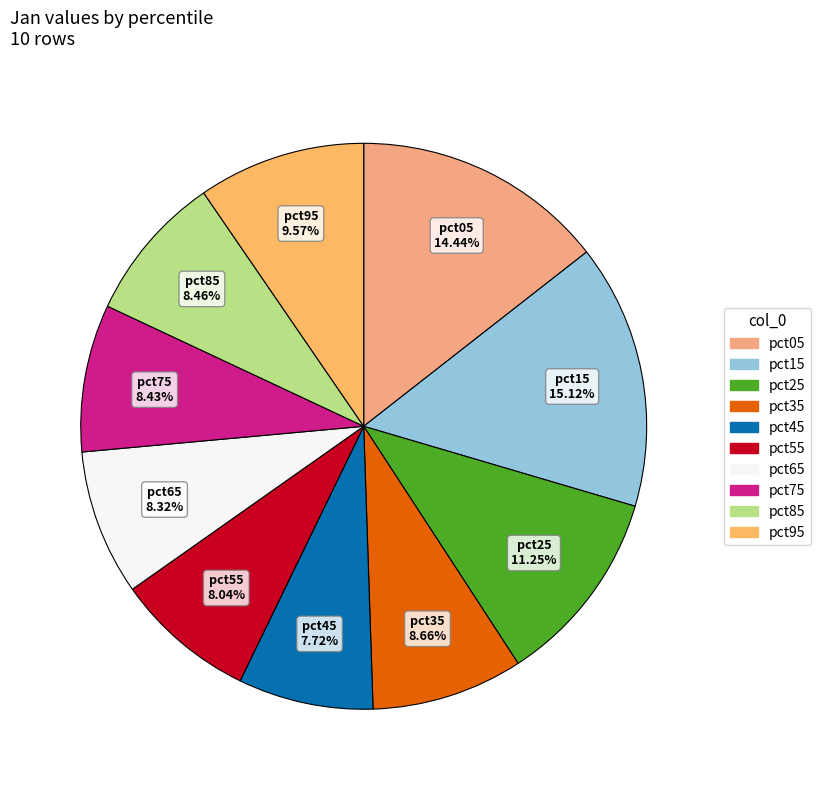

Count the number of slices in the pie.

10